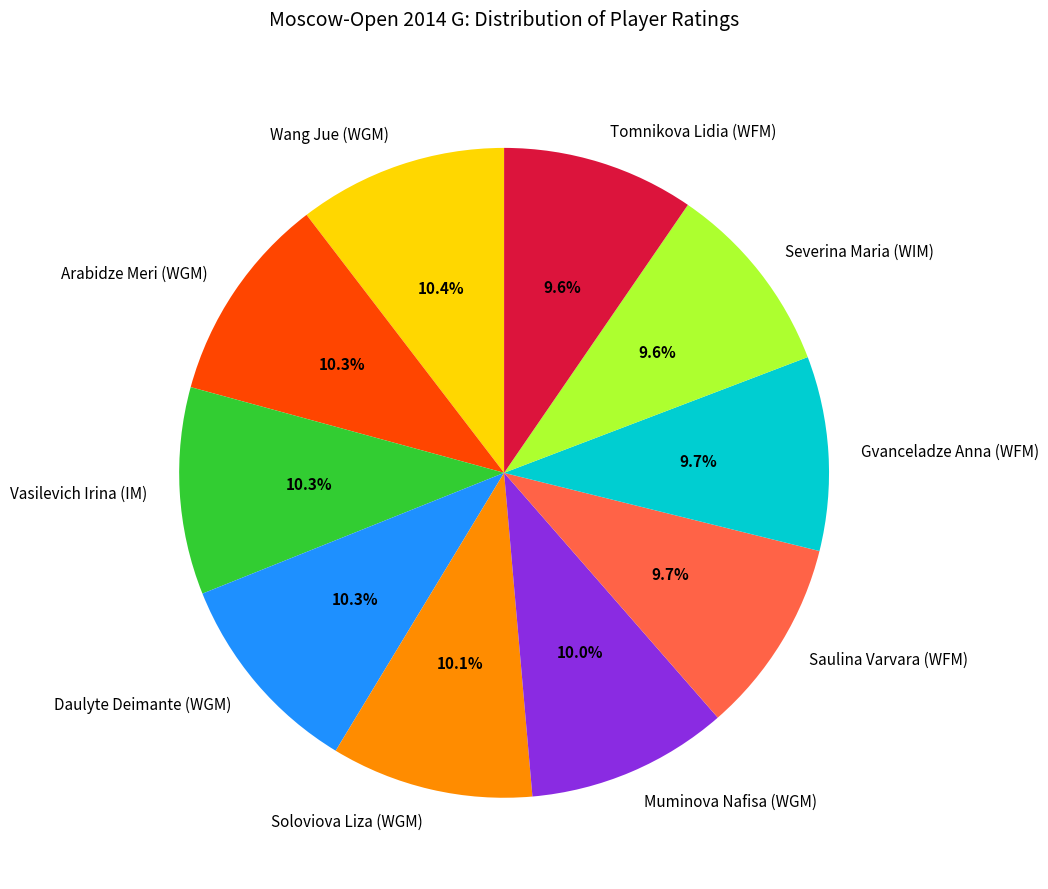

To the nearest percent, what portion does Daulyte Deimante (WGM) represent?

10%